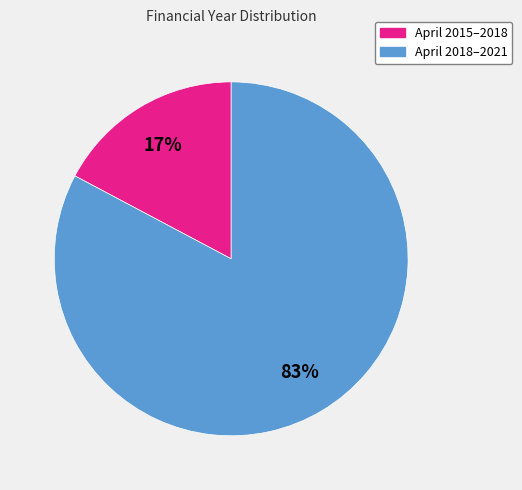

To the nearest percent, what is the difference between the largest and smallest slice percentages?

66%